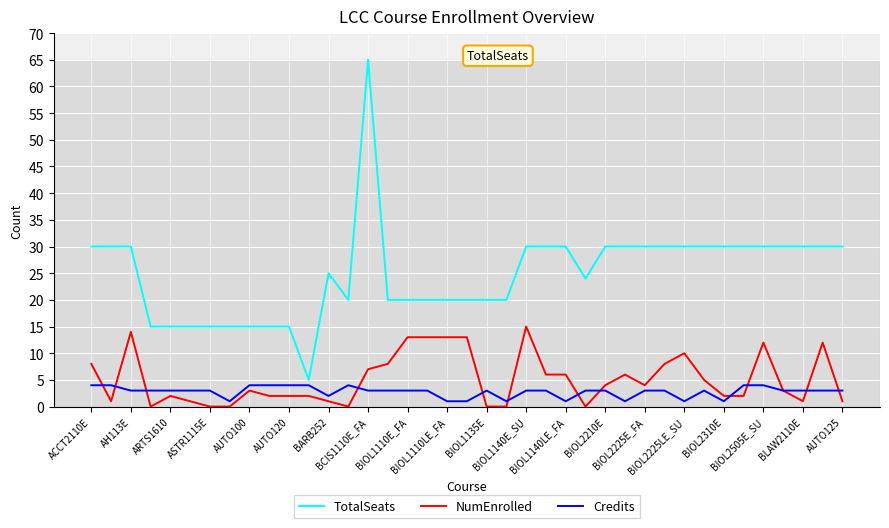

What is the average value of the Credits series?

3